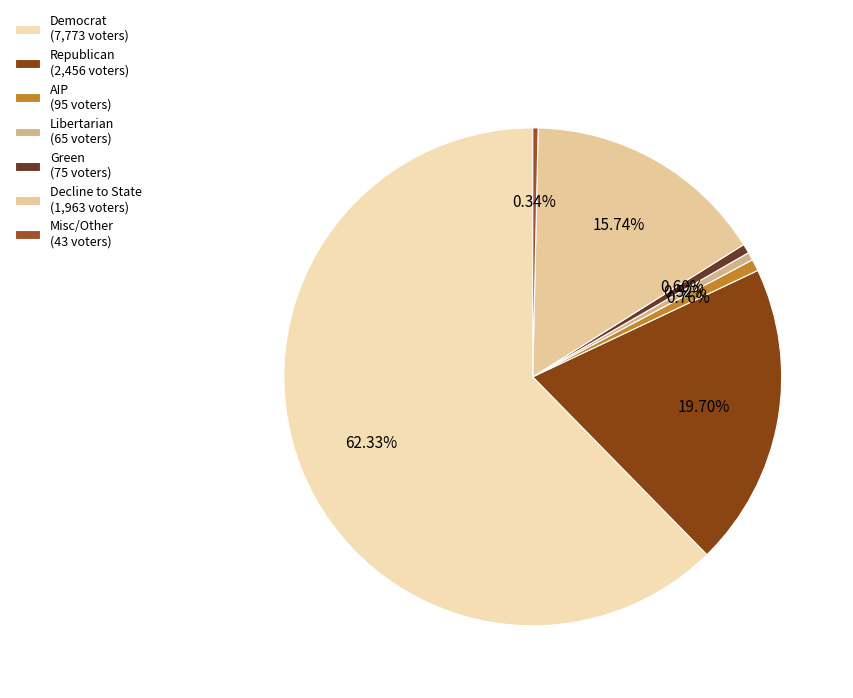

Which category has the smallest portion of the pie?

msc